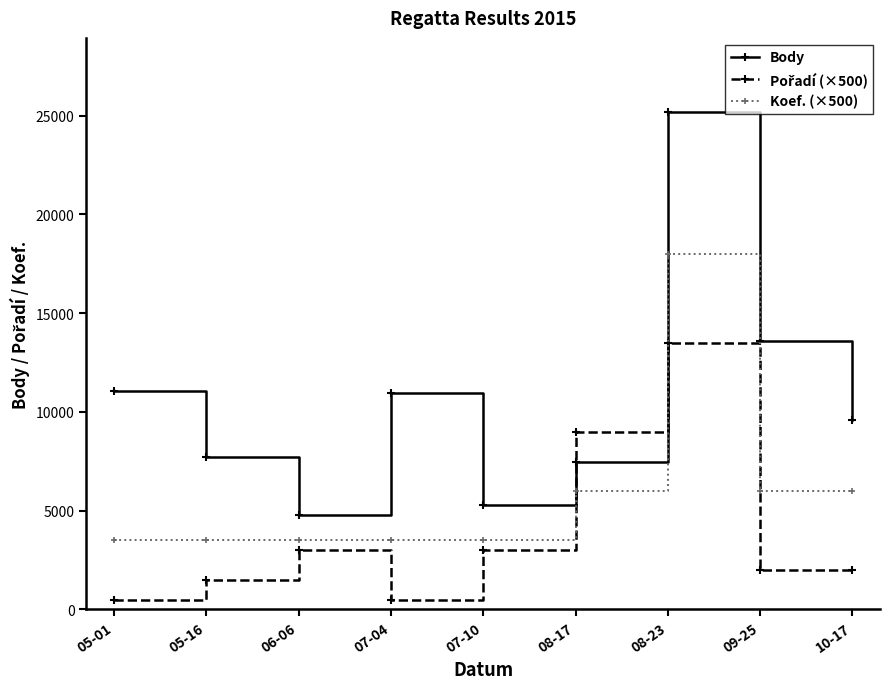

What is the sum of the Body values at 07-10 and 09-25?

18868